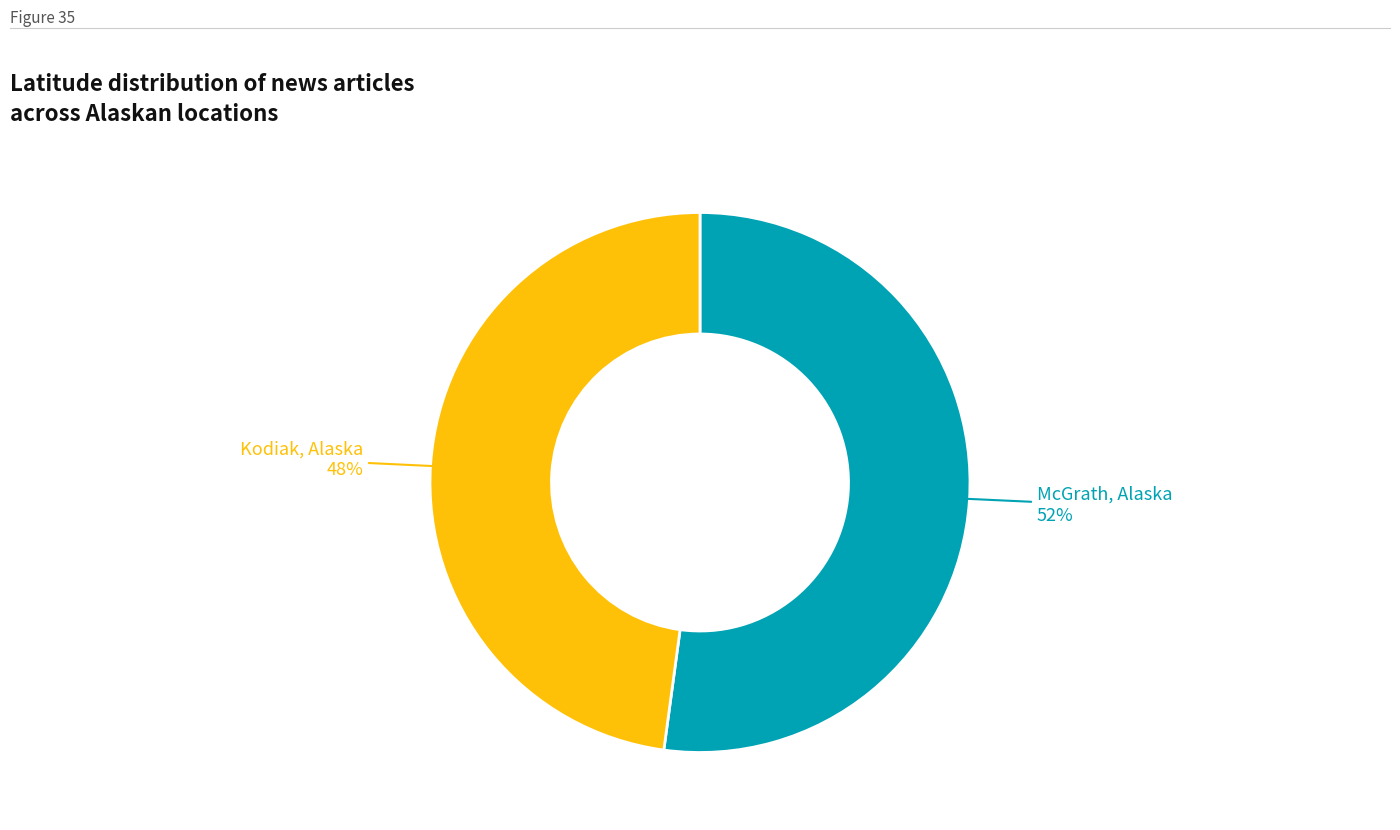

Is there a majority slice in this chart?

Yes